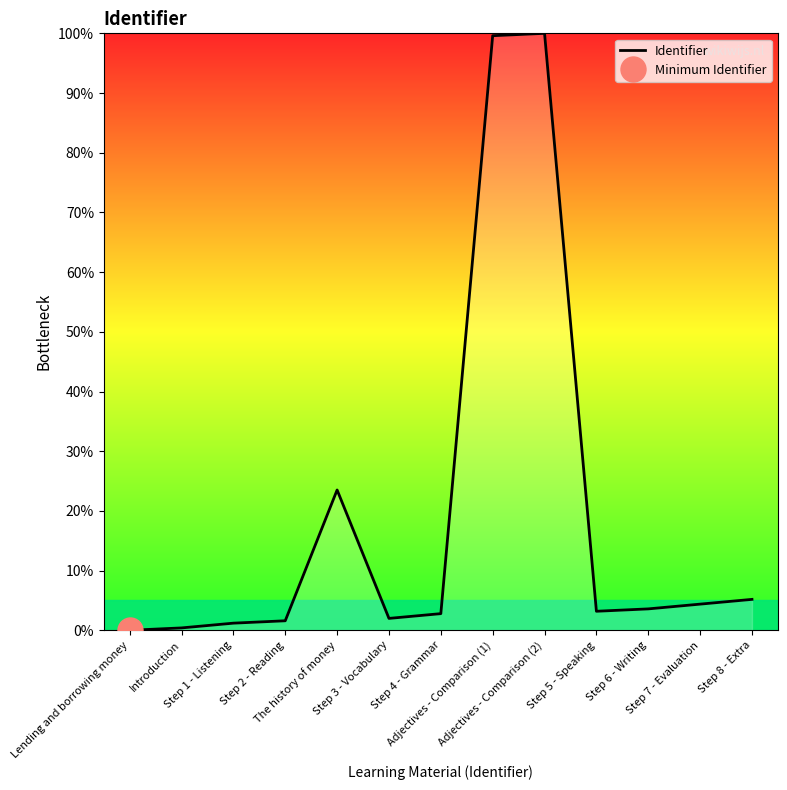

Where is the data nearest to the value 50?

The history of money